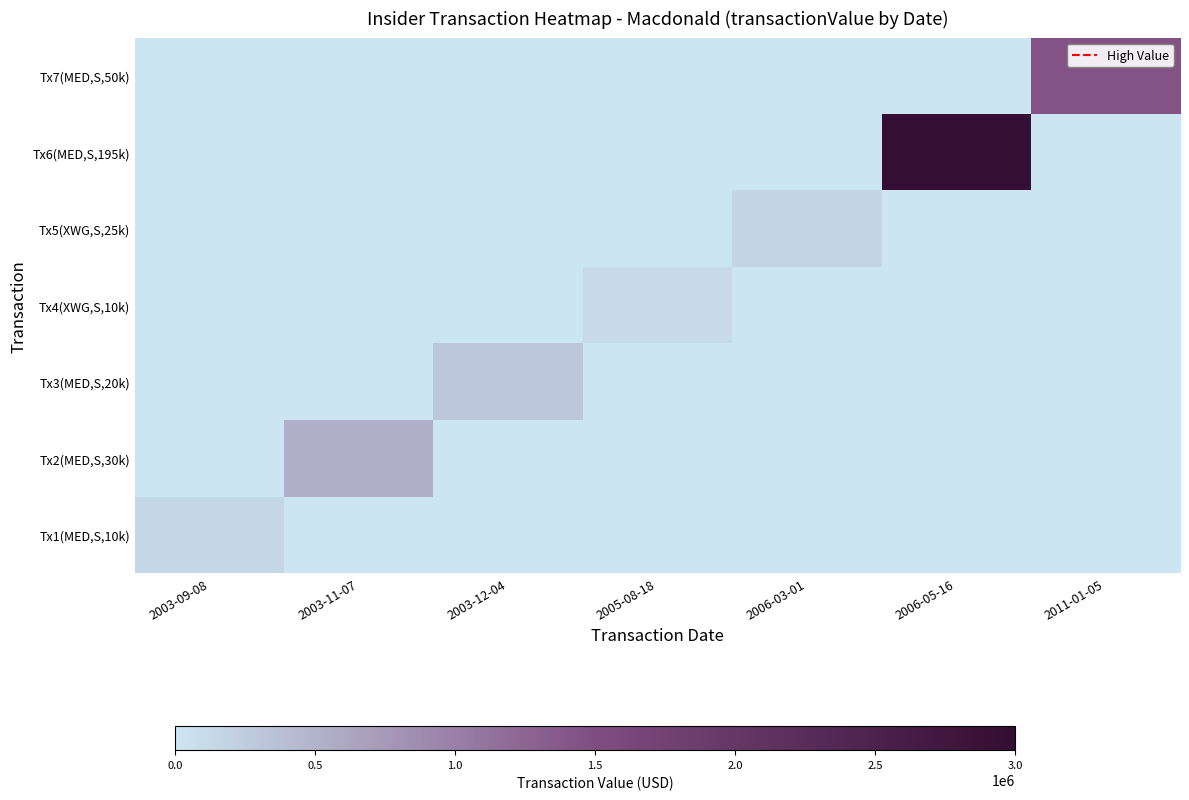

Between 2006-03-01 and 2003-11-07, which is larger?

2006-03-01